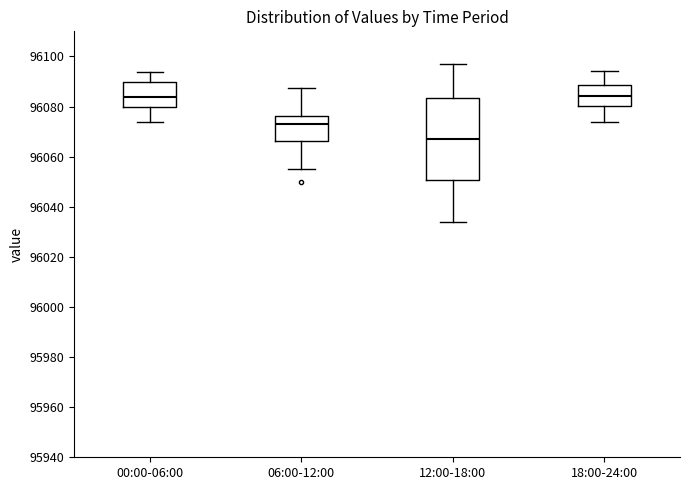

Reading left to right, read every box against the y-axis: the position of its median line, the range the box covers, and the ends of its whiskers. The values are not printed on the chart, so give them approximately, as read against the axis.

00:00-06:00: median 96084, box 96080 to 96090, whiskers 96074 to 96094
06:00-12:00: median 96072, box 96066 to 96076, whiskers 96056 to 96088
12:00-18:00: median 96068, box 96050 to 96084, whiskers 96034 to 96098
18:00-24:00: median 96084, box 96080 to 96088, whiskers 96074 to 96094